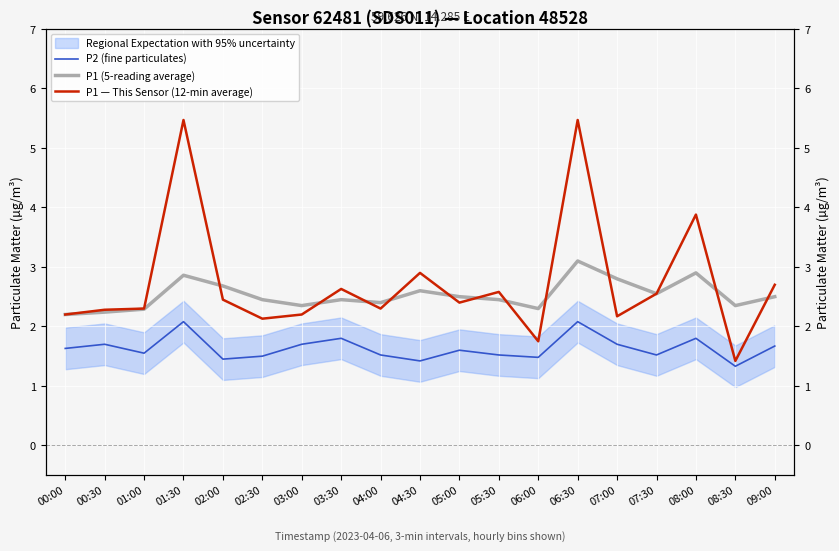

Which series has the widest spread of values?

P1 — This Sensor (12-min average)